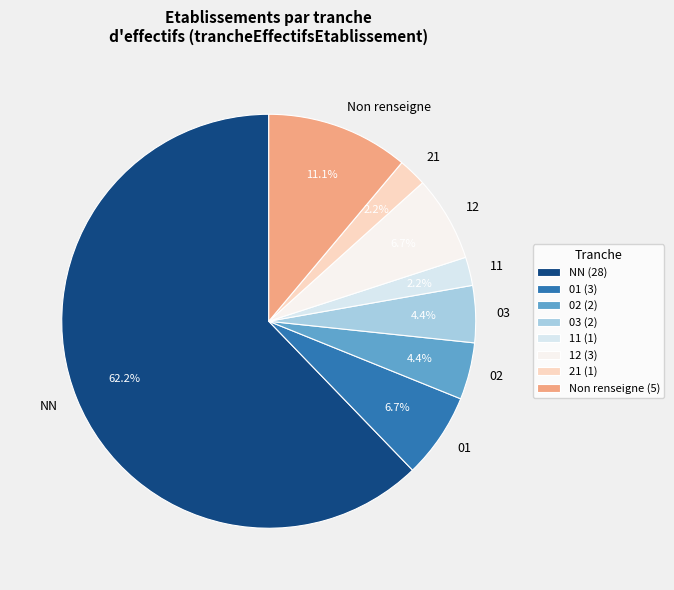

What portion of the pie excludes 02?

95.6%